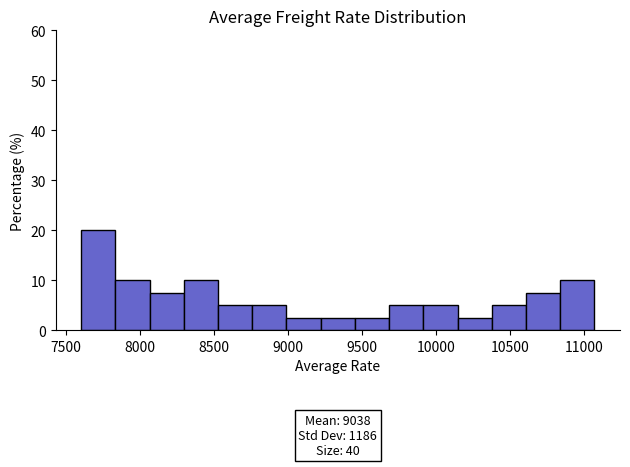

Which range on the x-axis has the tallest bar?

7600 to 7850